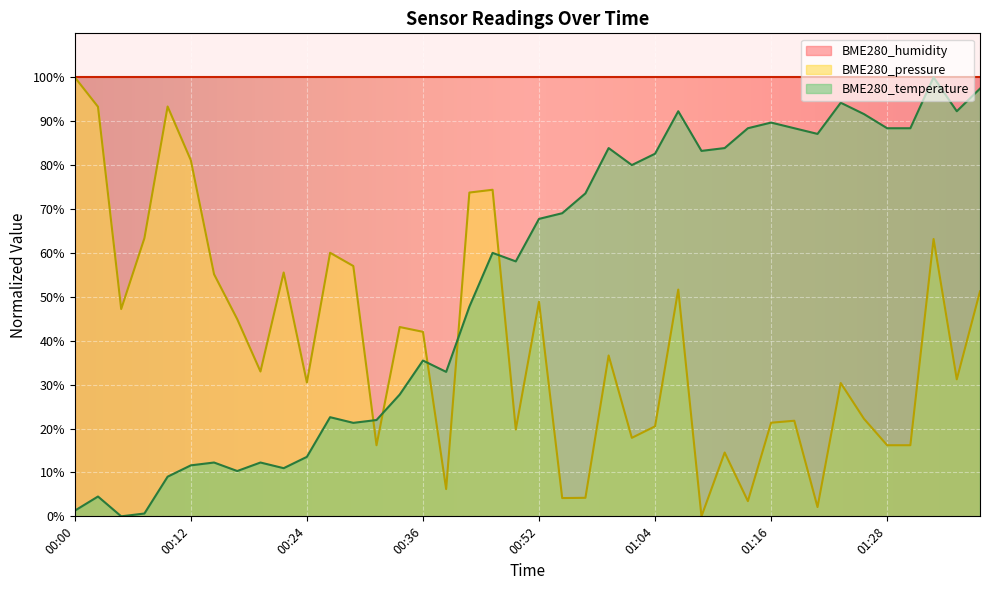

How many times do BME280_pressure and BME280_temperature cross each other?

5